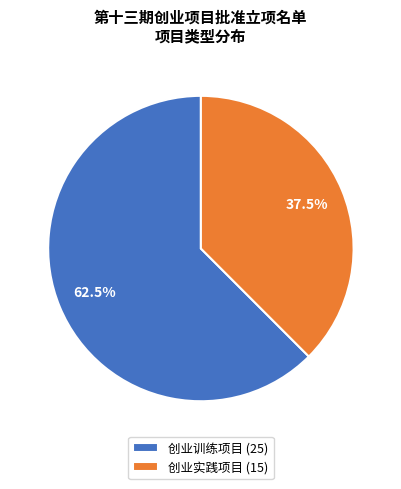

Combined, do 创业实践项目 and 创业训练项目 account for over 50%?

Yes